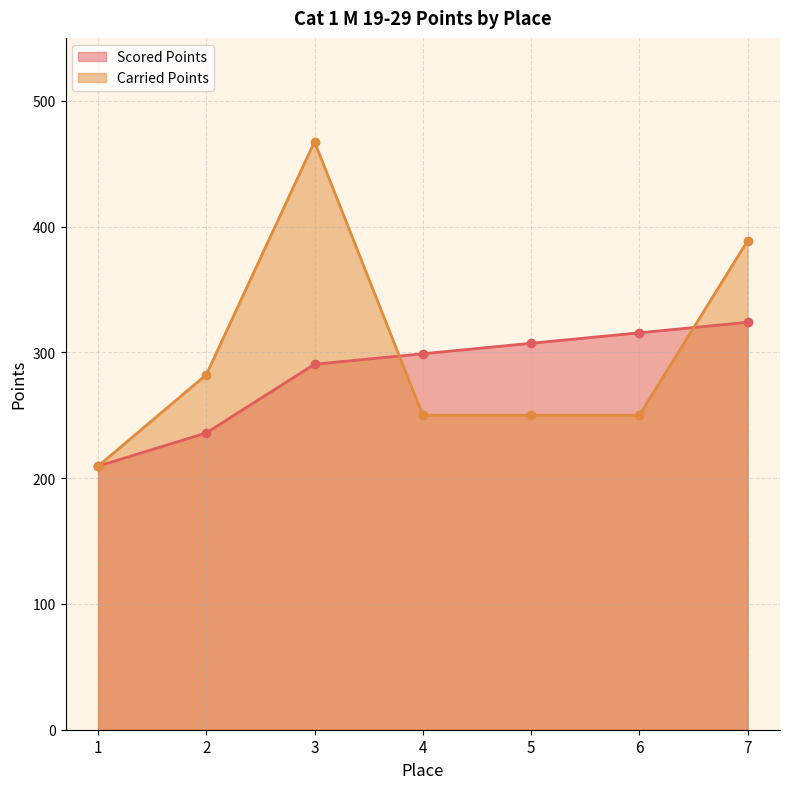

Which category has the lowest value in the Carried Points series?

1